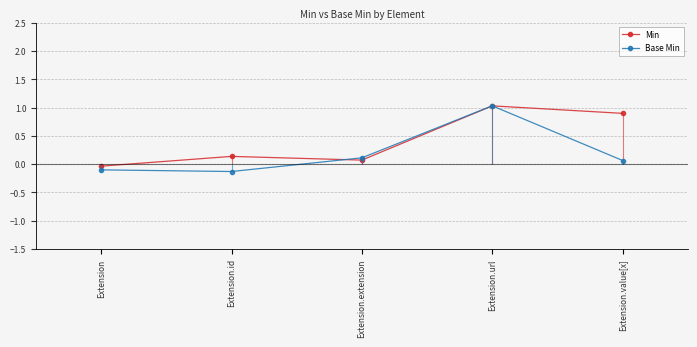

The Min series shows 1.0 at Extension.url. True or false?

True